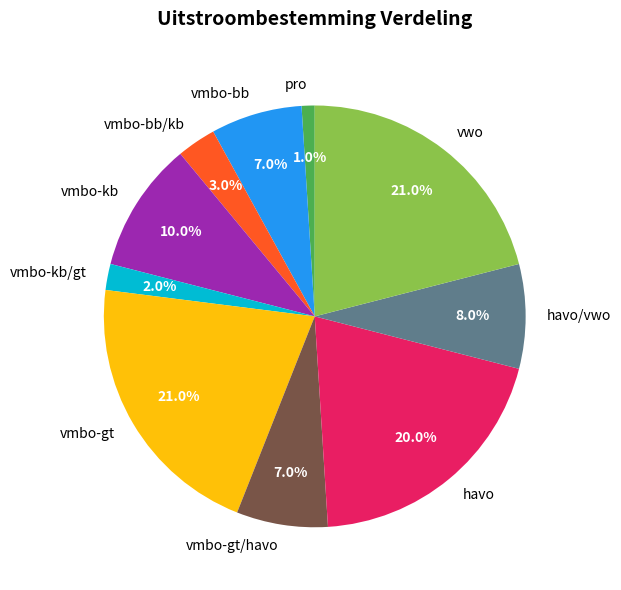

Which category has the smallest portion of the pie?

pro